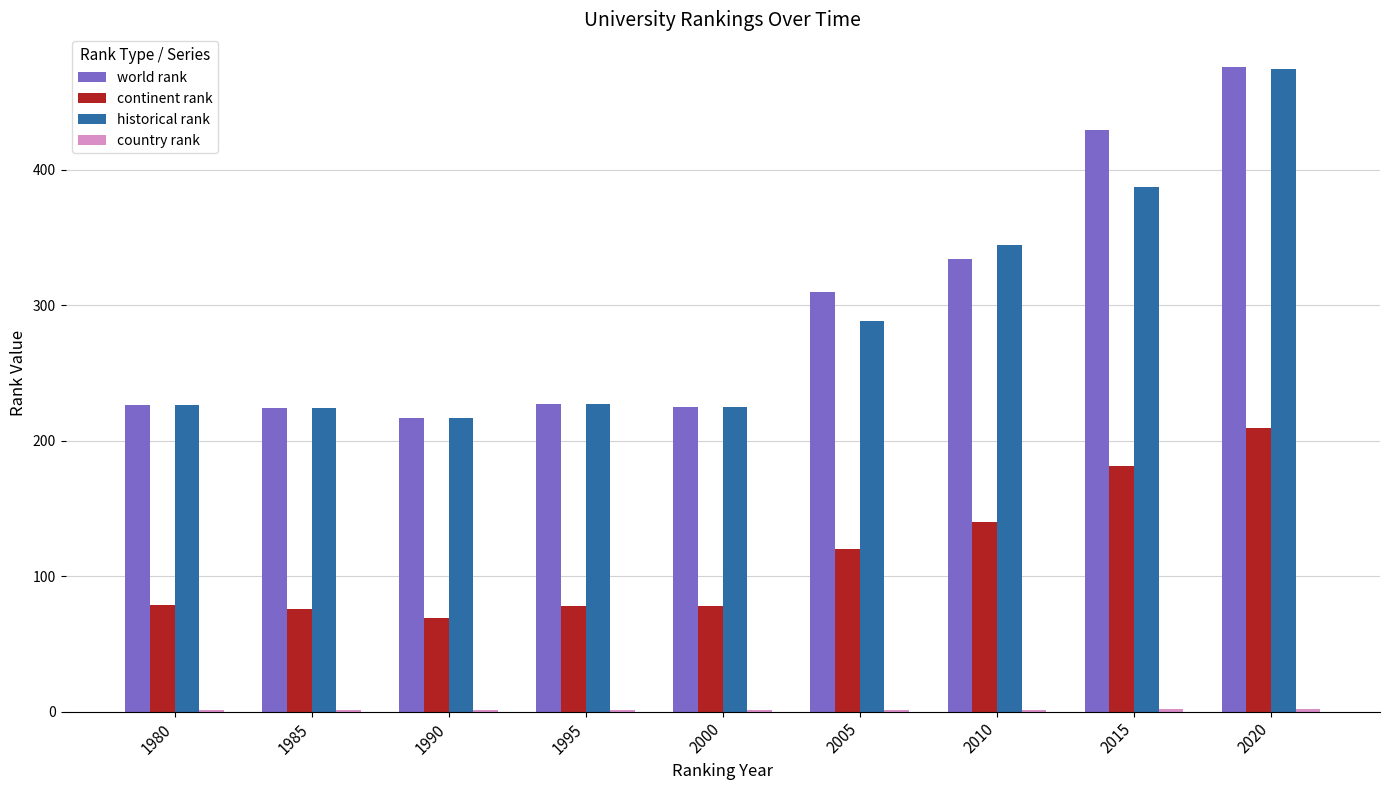

Is the value of continent rank at 1985 greater than the value of world rank at 2015?

No